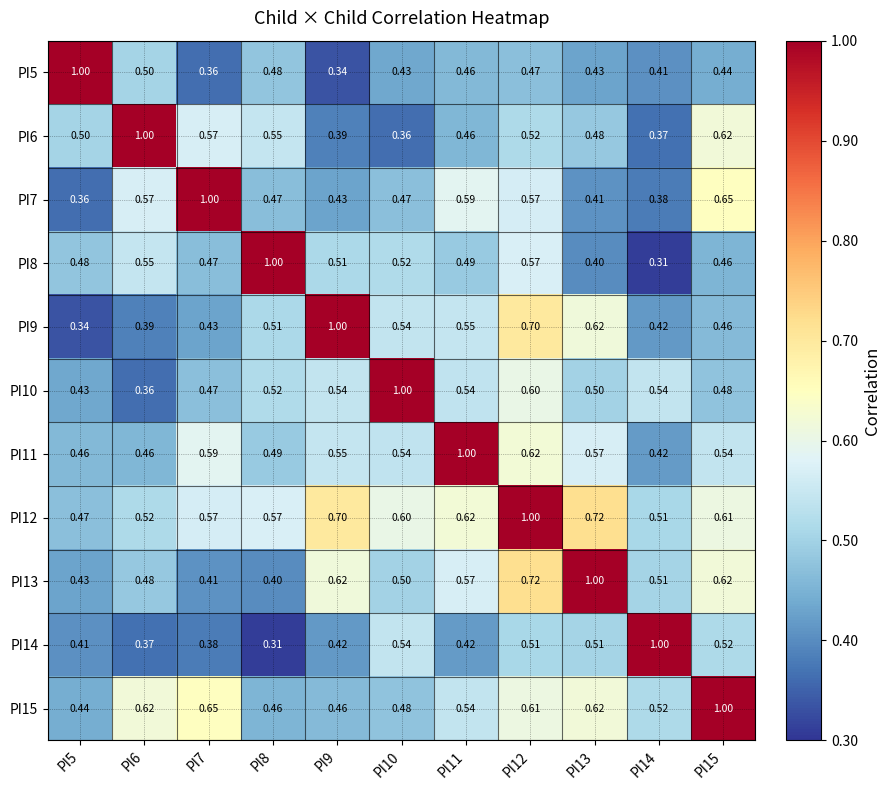

How many categories are shown in the chart?

11